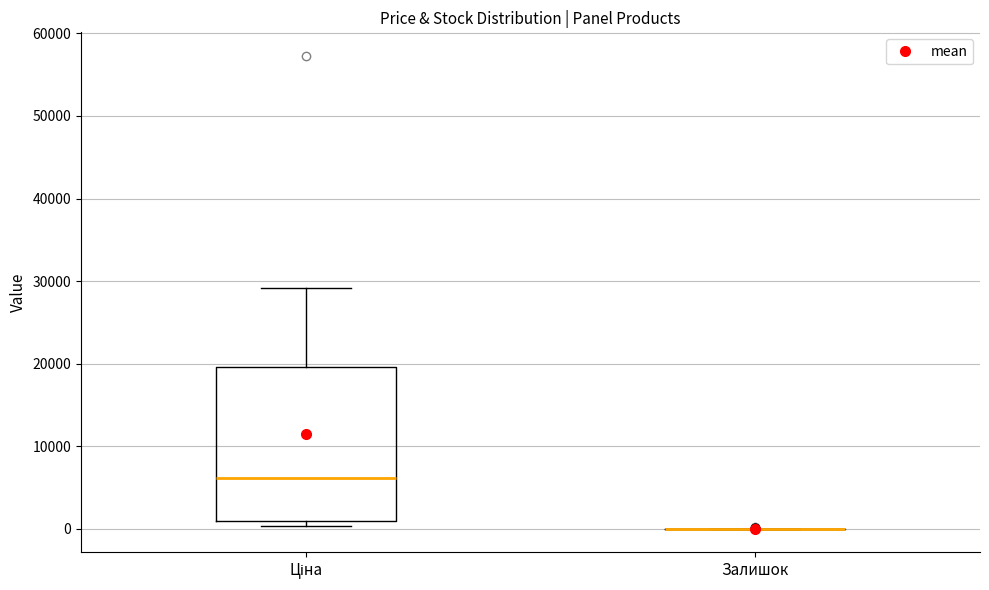

Reading left to right, read every box against the y-axis: the position of its median line, the range the box covers, and the ends of its whiskers. The values are not printed on the chart, so give them approximately, as read against the axis.

Ціна: median 6000, box 1000 to 20000, whiskers 0 to 29000
Залишок: box collapsed to a line at 0, whiskers 0 to 0